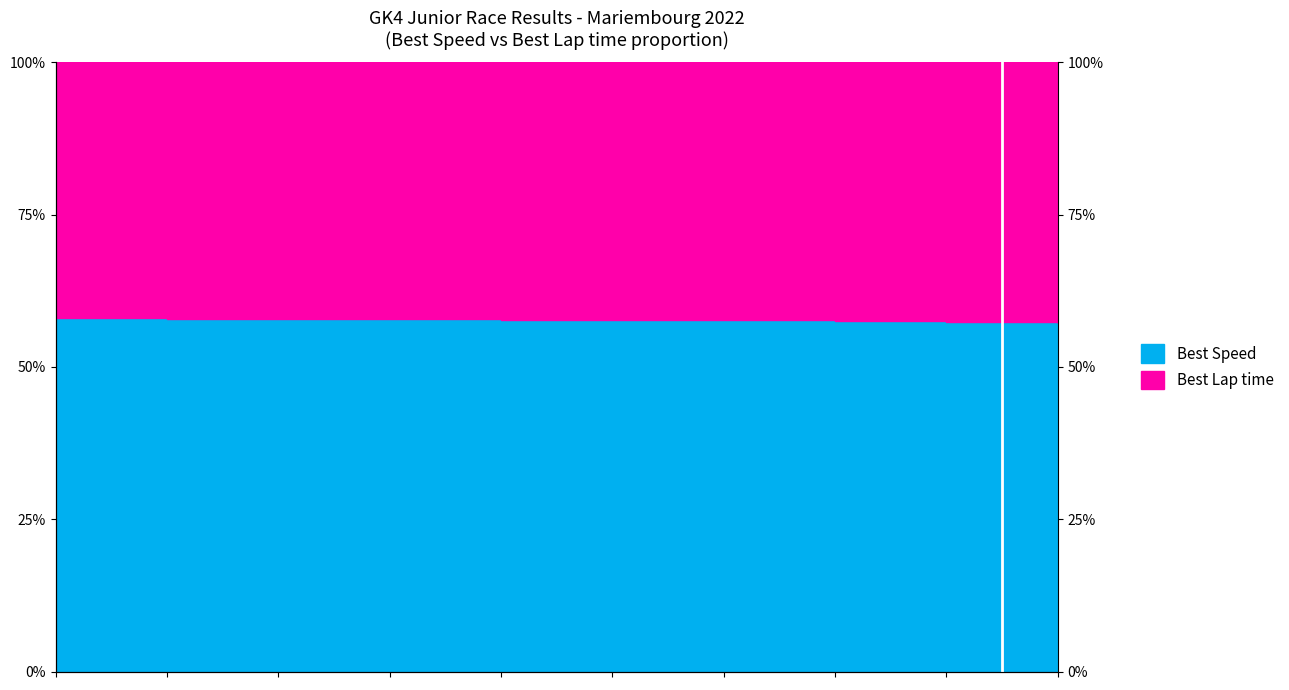

The value at Sky Defourny is 80.7. True or false?

False